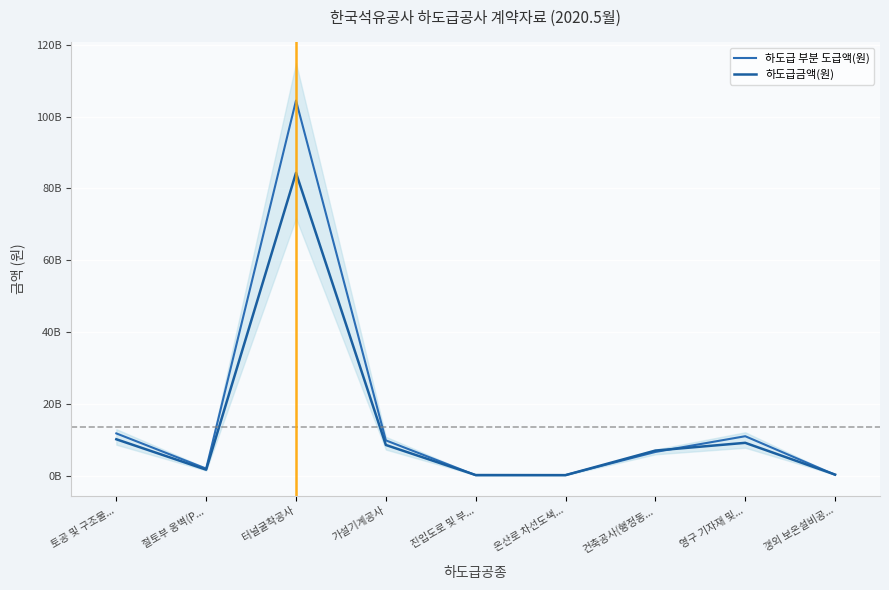

How many times do 하도급 부분 도급액(원) and 하도급금액(원) cross each other?

5